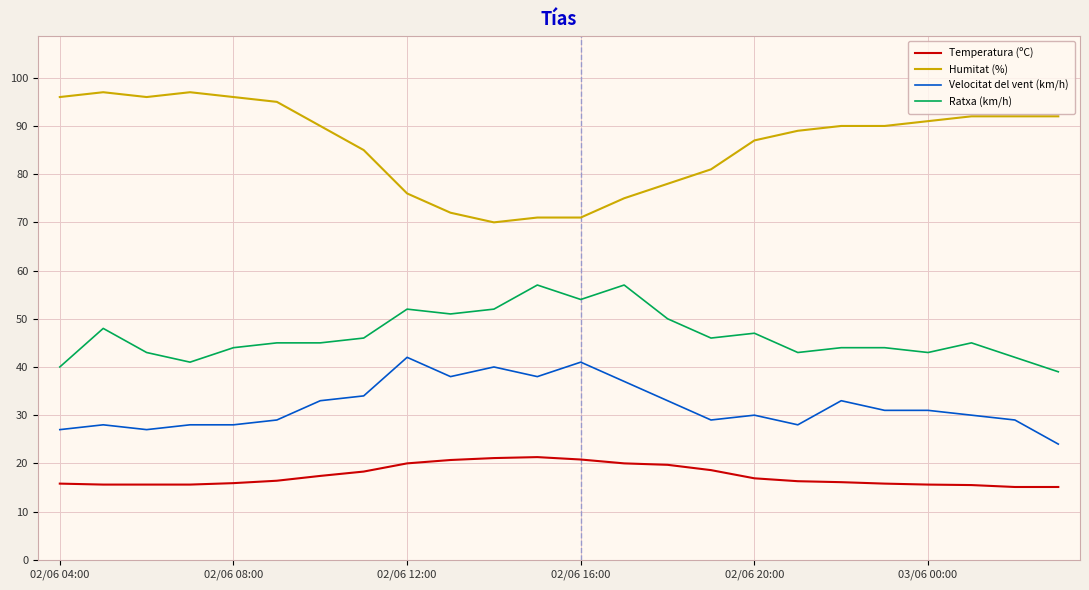

Which series has the widest spread of values?

Humitat (%)